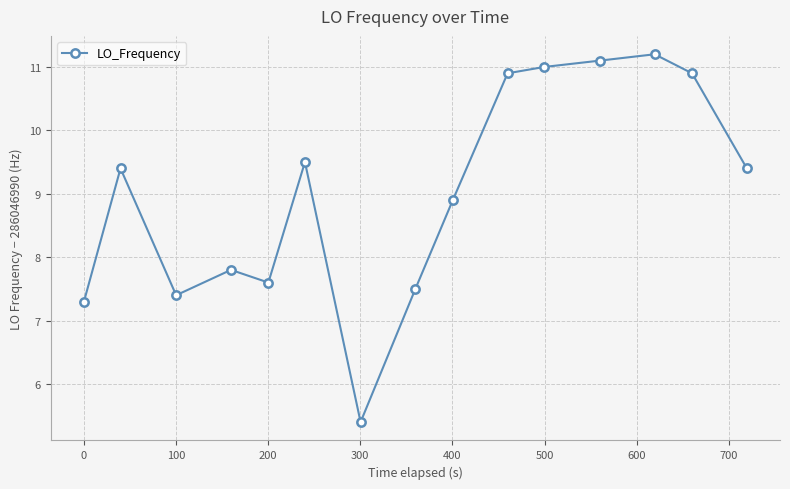

What is the difference between the second highest and minimum values?

5.7